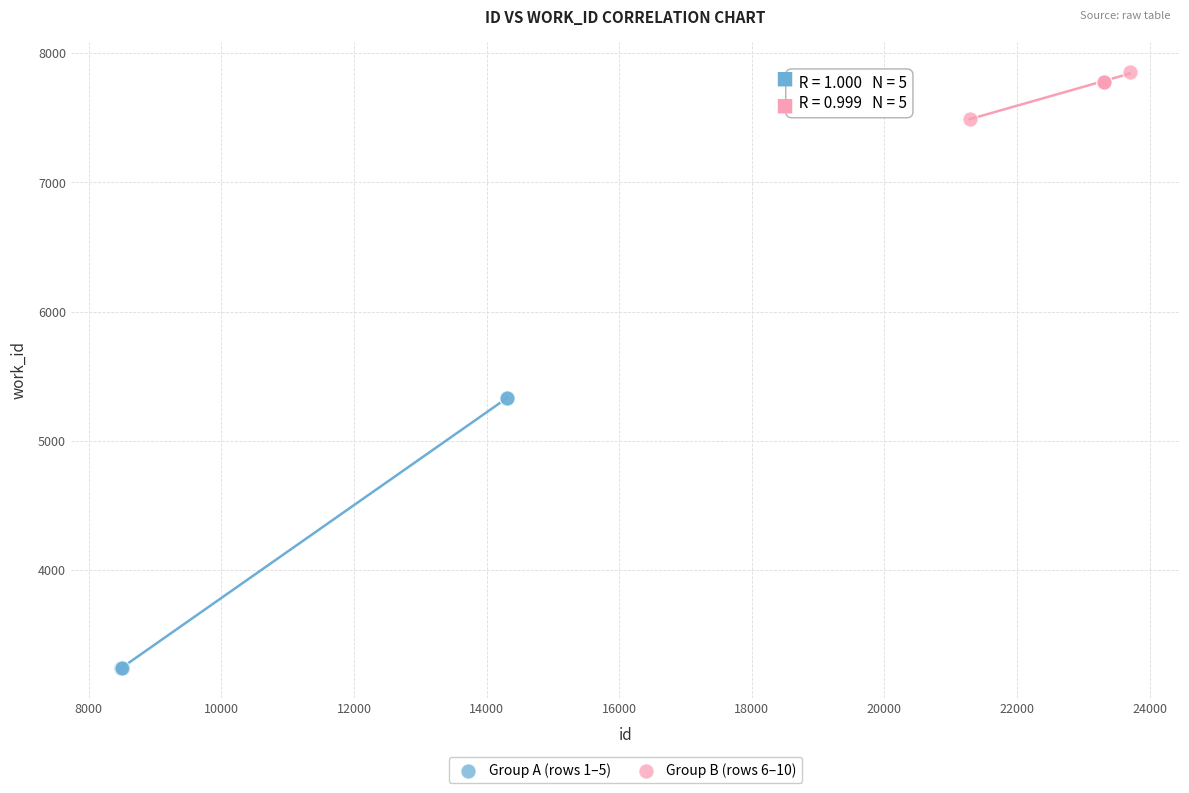

What are all the series names shown in the legend?

Group A (rows 1–5), Group B (rows 6–10)